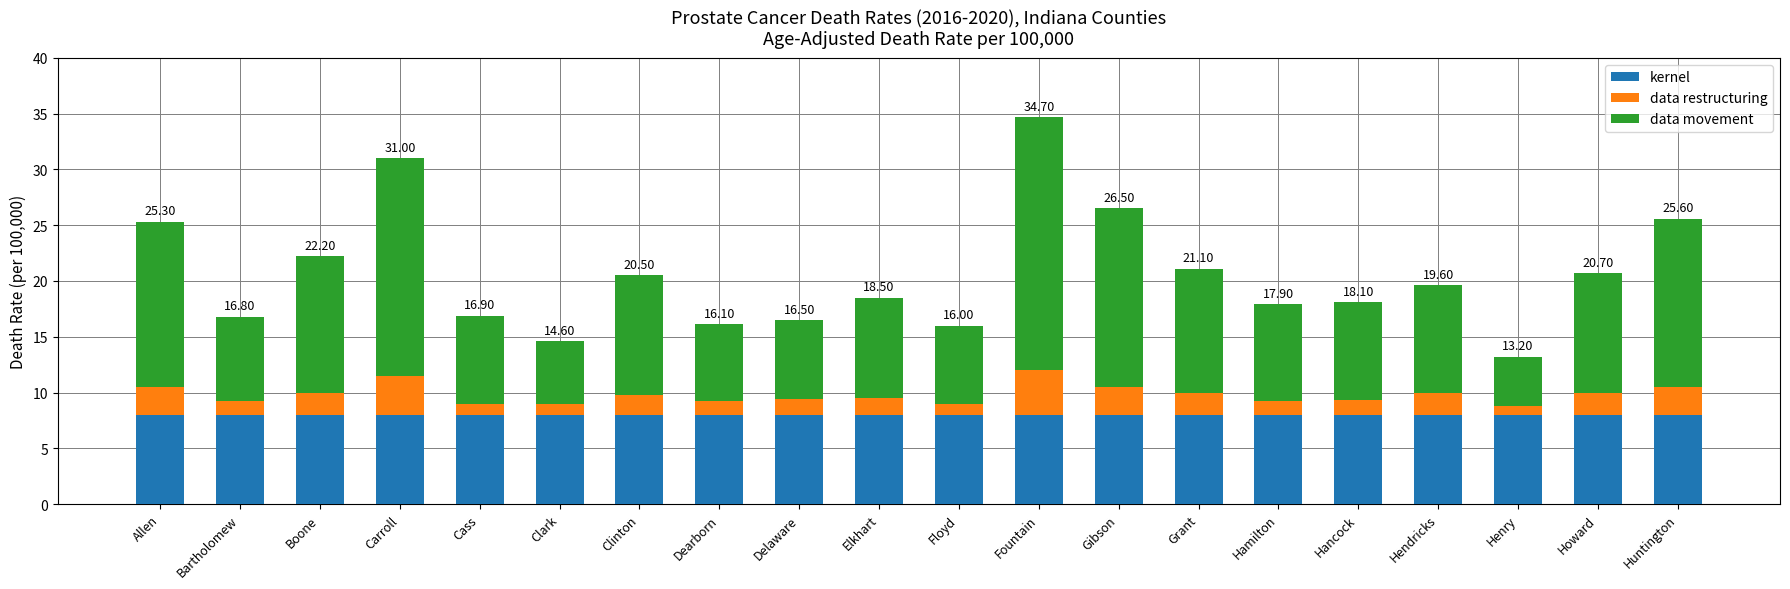

At which category is the sum across all series the highest?

Fountain